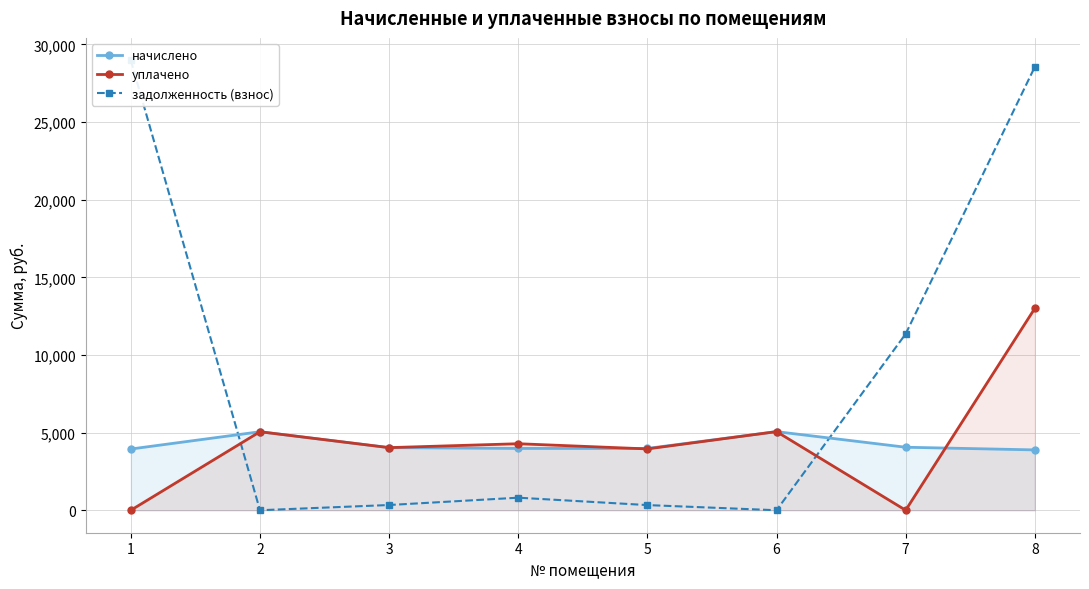

How many lines are shown in the chart?

3